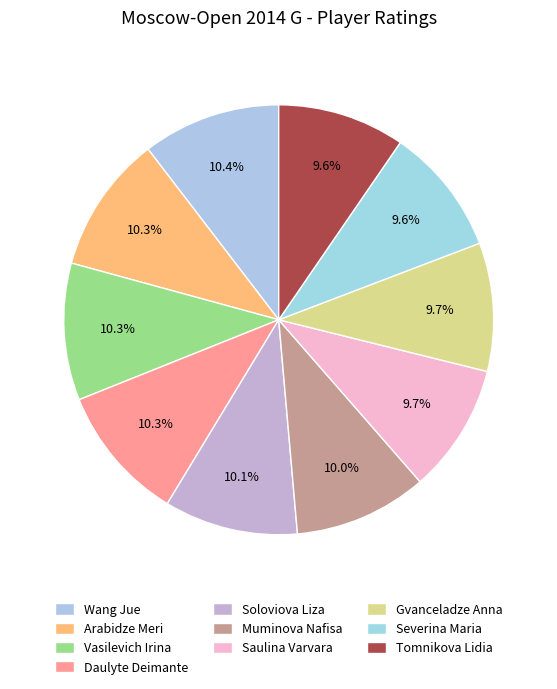

How many slices are in this pie chart?

10